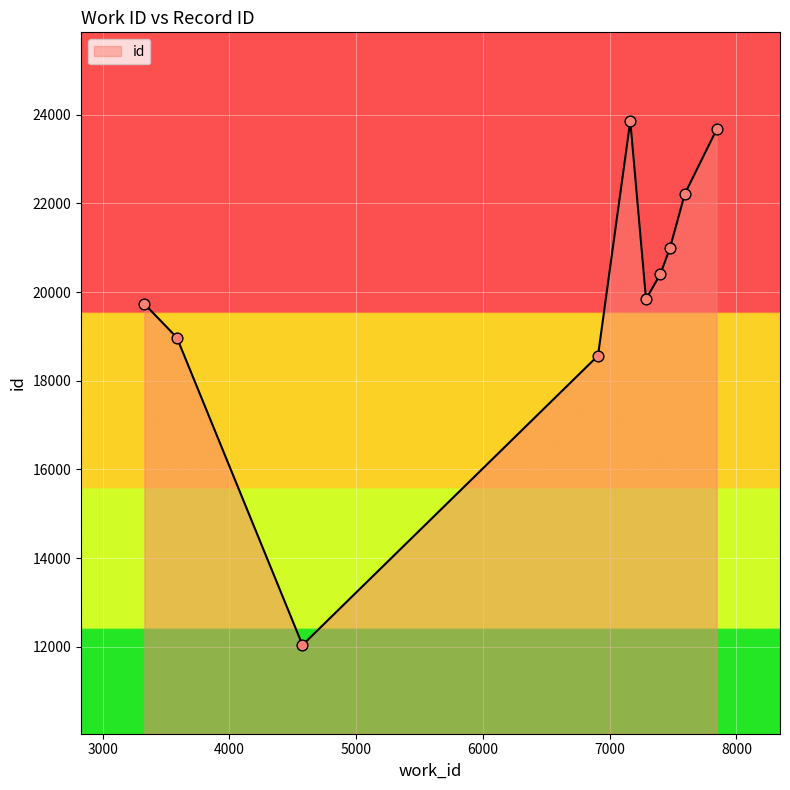

What is the minimum value shown in the chart?

12040